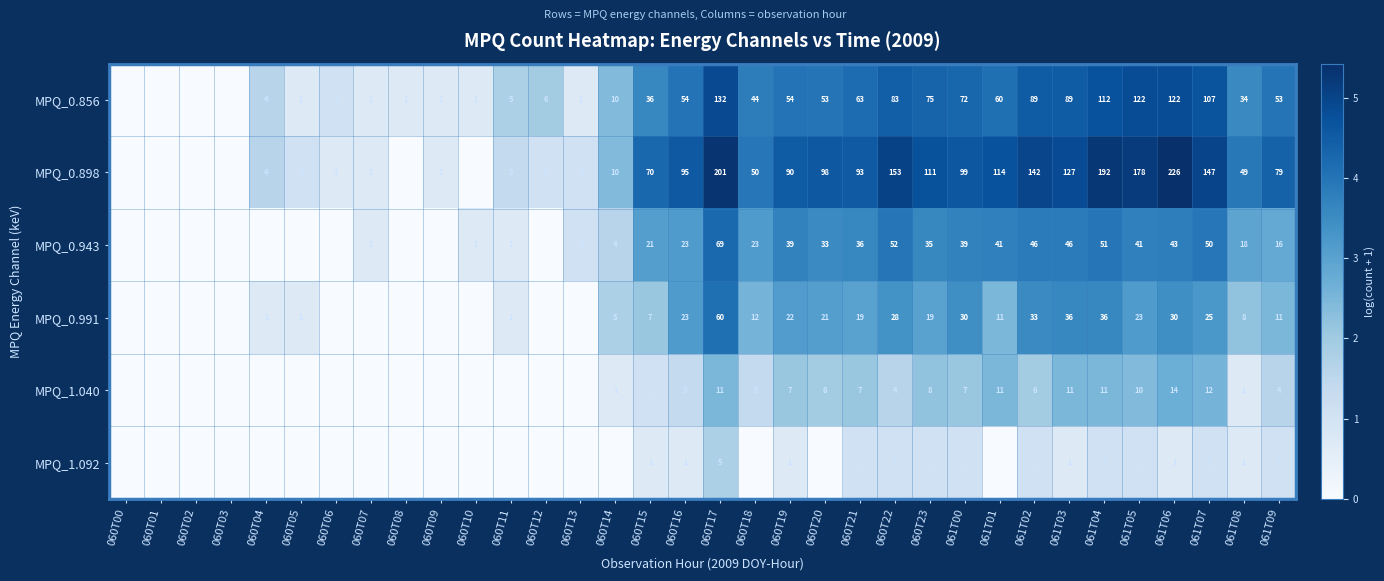

The MPQ_0.856 series shows 84 at 061T09. True or false?

False